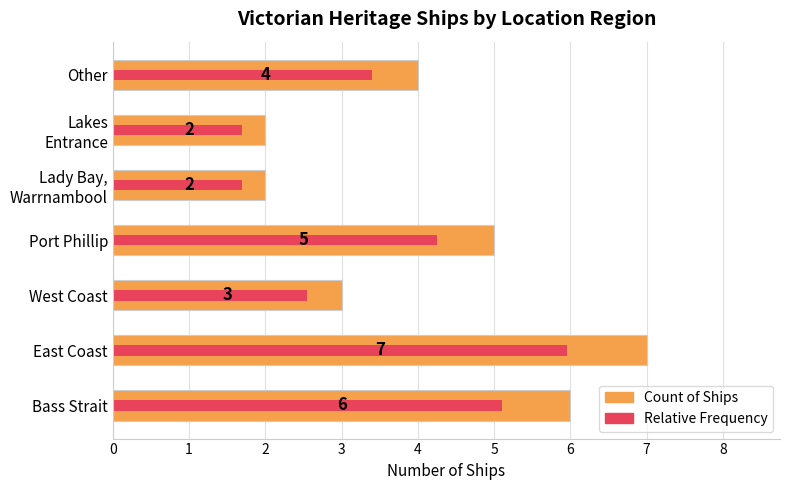

Which series has the largest total across all categories?

Count of Ships